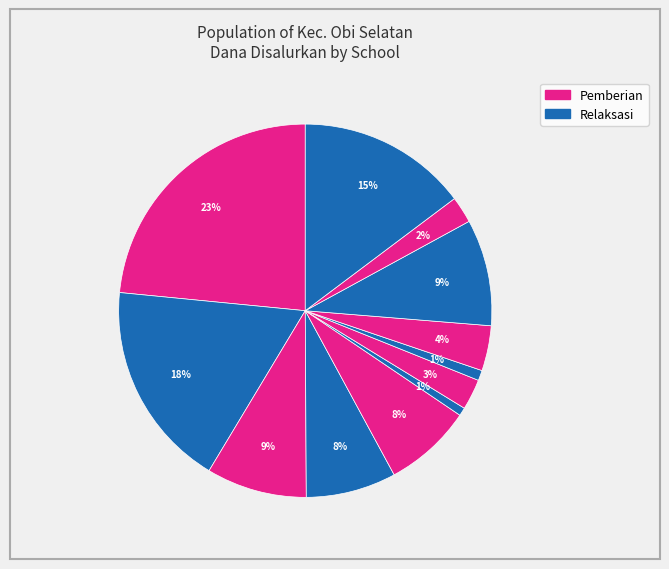

How many slices are in this pie chart?

12